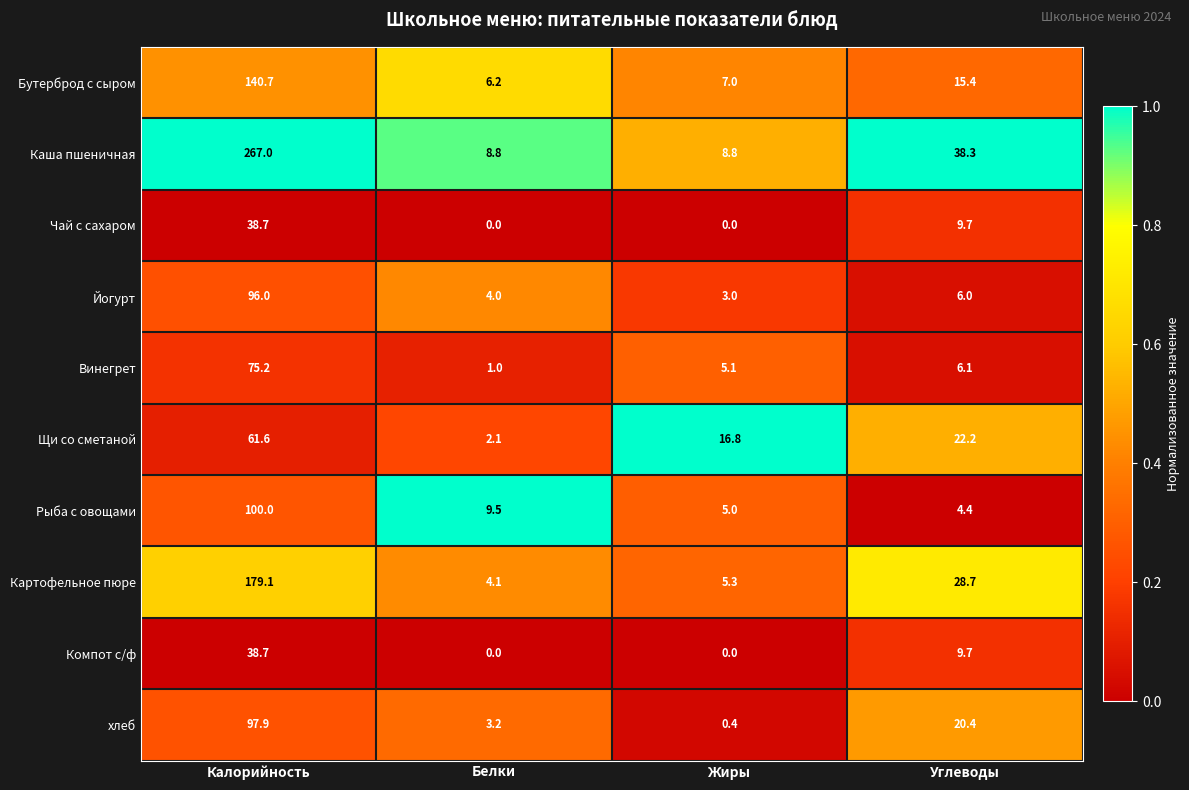

Where does the Йогурт series first go above 6?

Калорийность